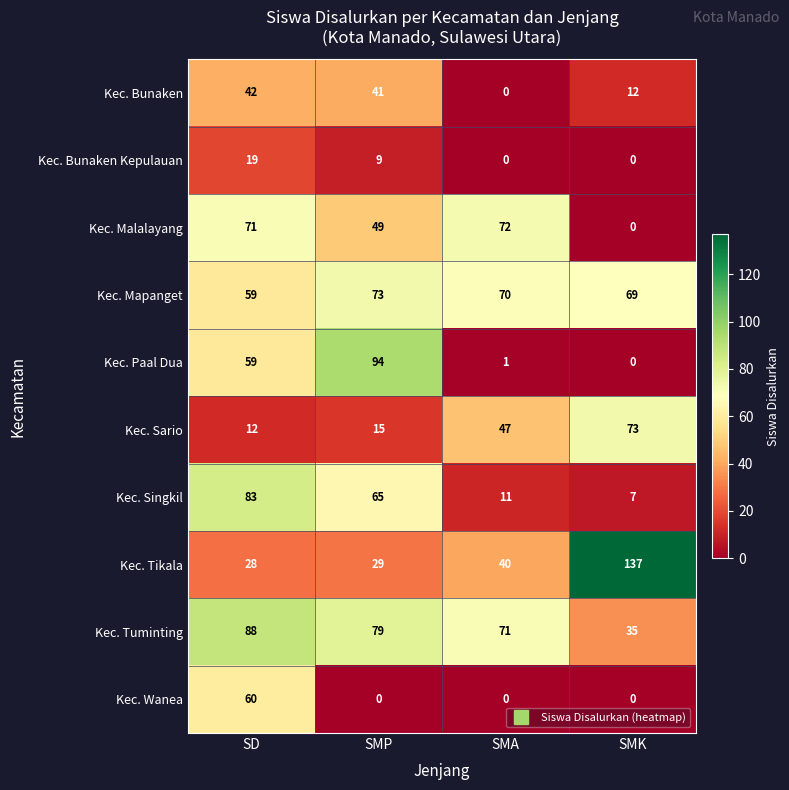

List the labels in order of Kec. Bunaken value, smallest first.

SMA, SMK, SMP, SD